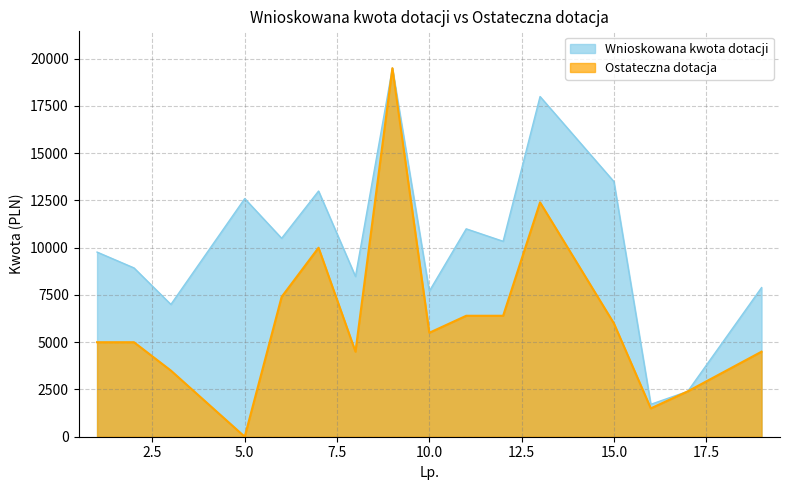

Where is Ostateczna dotacja nearest to the value 9750?

7